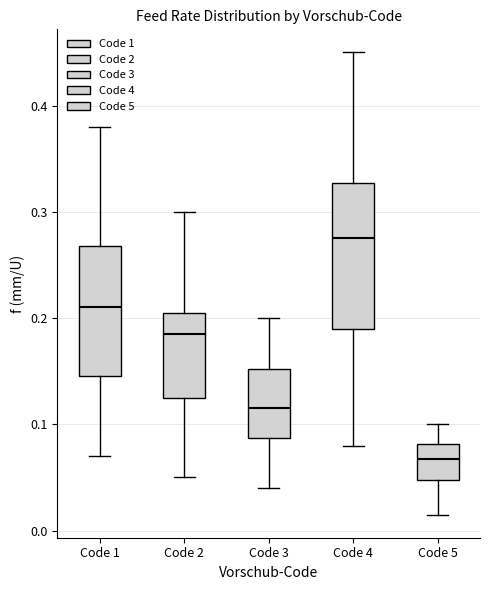

Reading left to right, read every box against the y-axis: the position of its median line, the range the box covers, and the ends of its whiskers. The values are not printed on the chart, so give them approximately, as read against the axis.

Code 1: median 0.21, box 0.15 to 0.27, whiskers 0.07 to 0.38
Code 2: median 0.19, box 0.13 to 0.21, whiskers 0.05 to 0.30
Code 3: median 0.12, box 0.09 to 0.15, whiskers 0.04 to 0.20
Code 4: median 0.28, box 0.19 to 0.33, whiskers 0.08 to 0.45
Code 5: median 0.07, box 0.05 to 0.08, whiskers 0.02 to 0.10